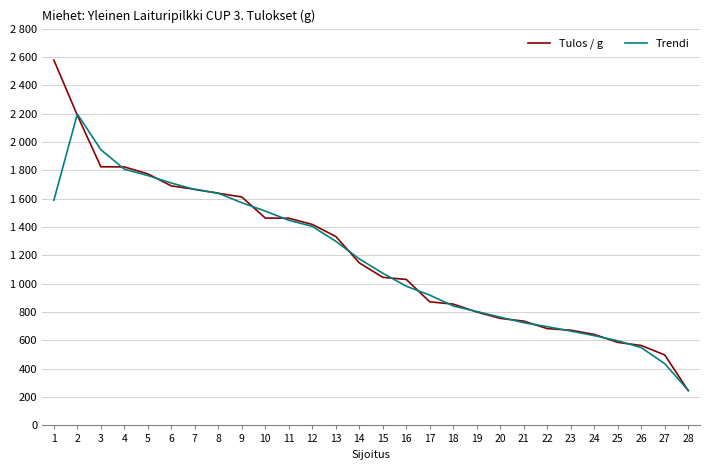

Which series changed the most between 27 and 28?

Tulos / g